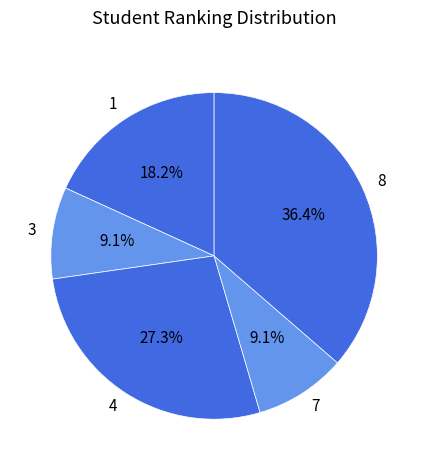

Does 1 represent more than half of the total?

No